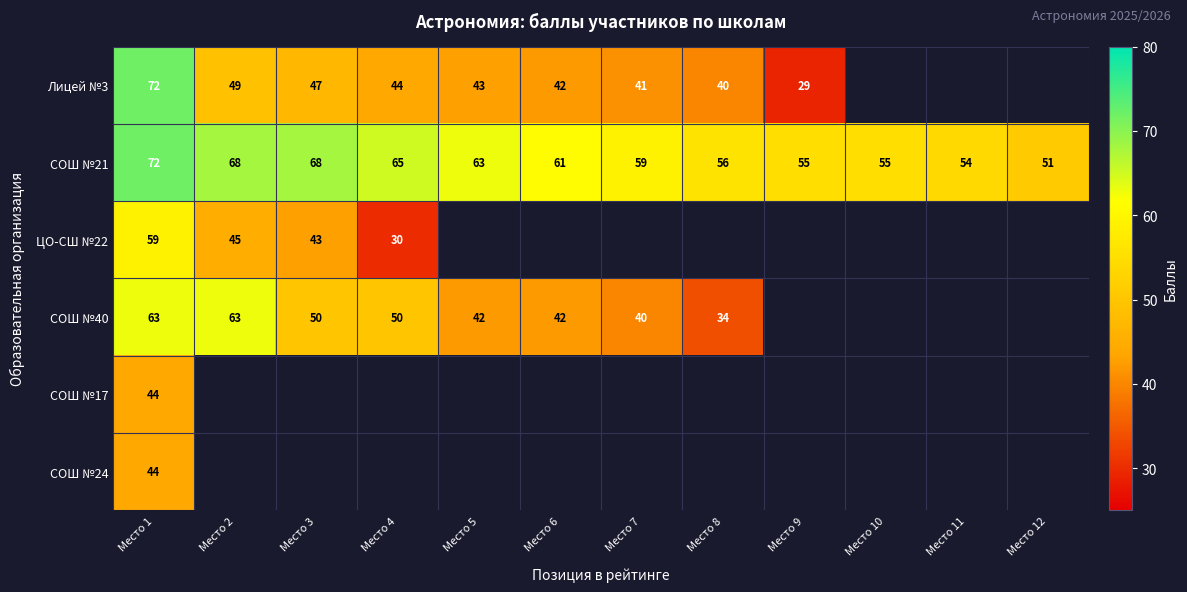

What is the total value across all series at Место 1?

354